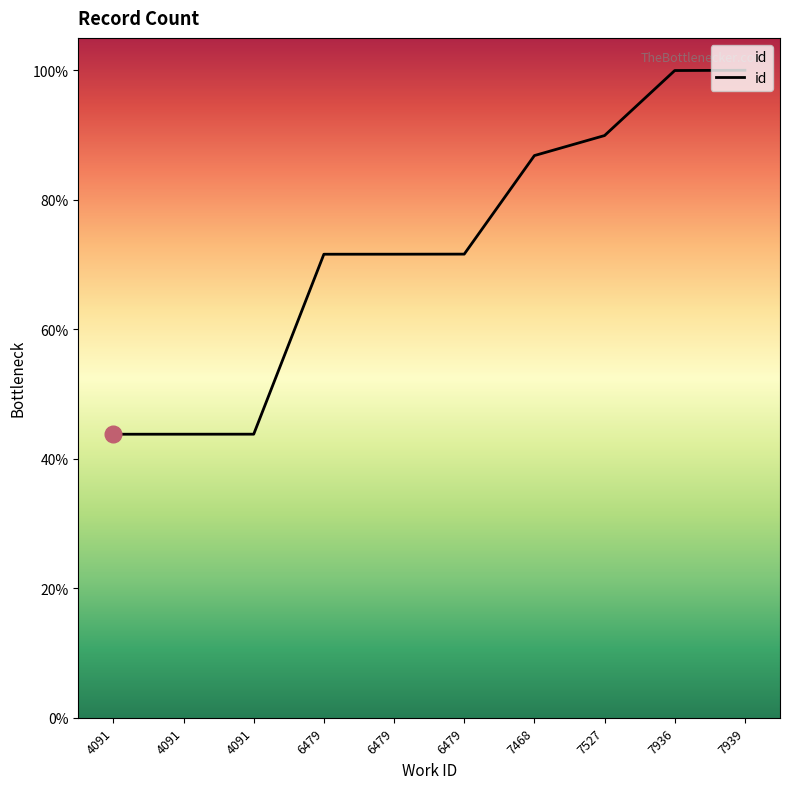

Is it true that the value at 6479 is 10700?

False